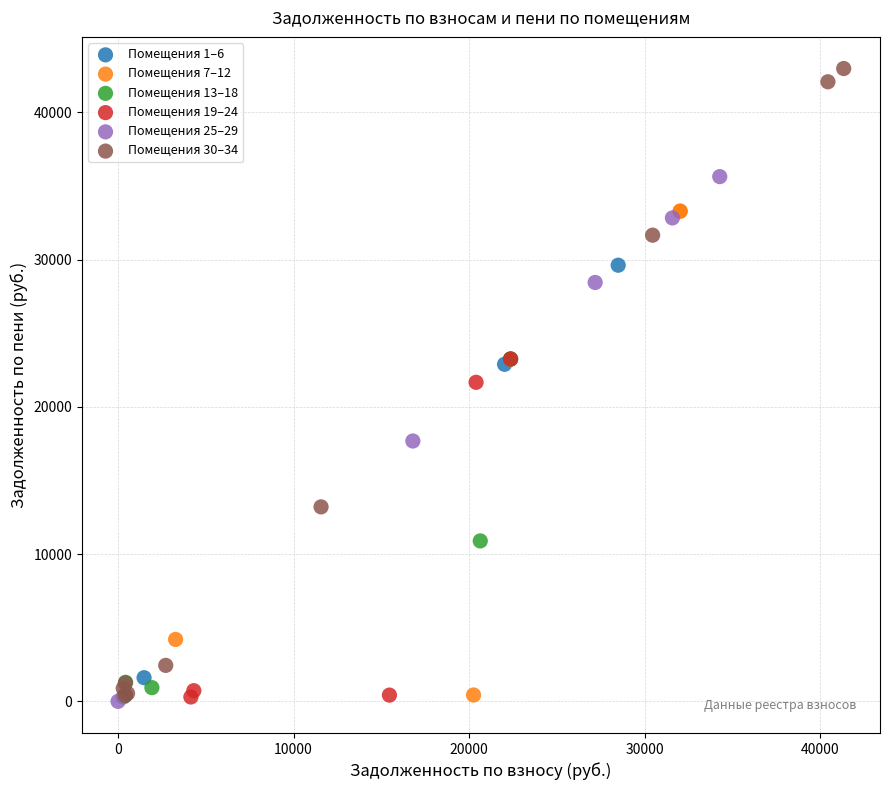

Which series has the widest spread of Y values?

Помещения 30–34